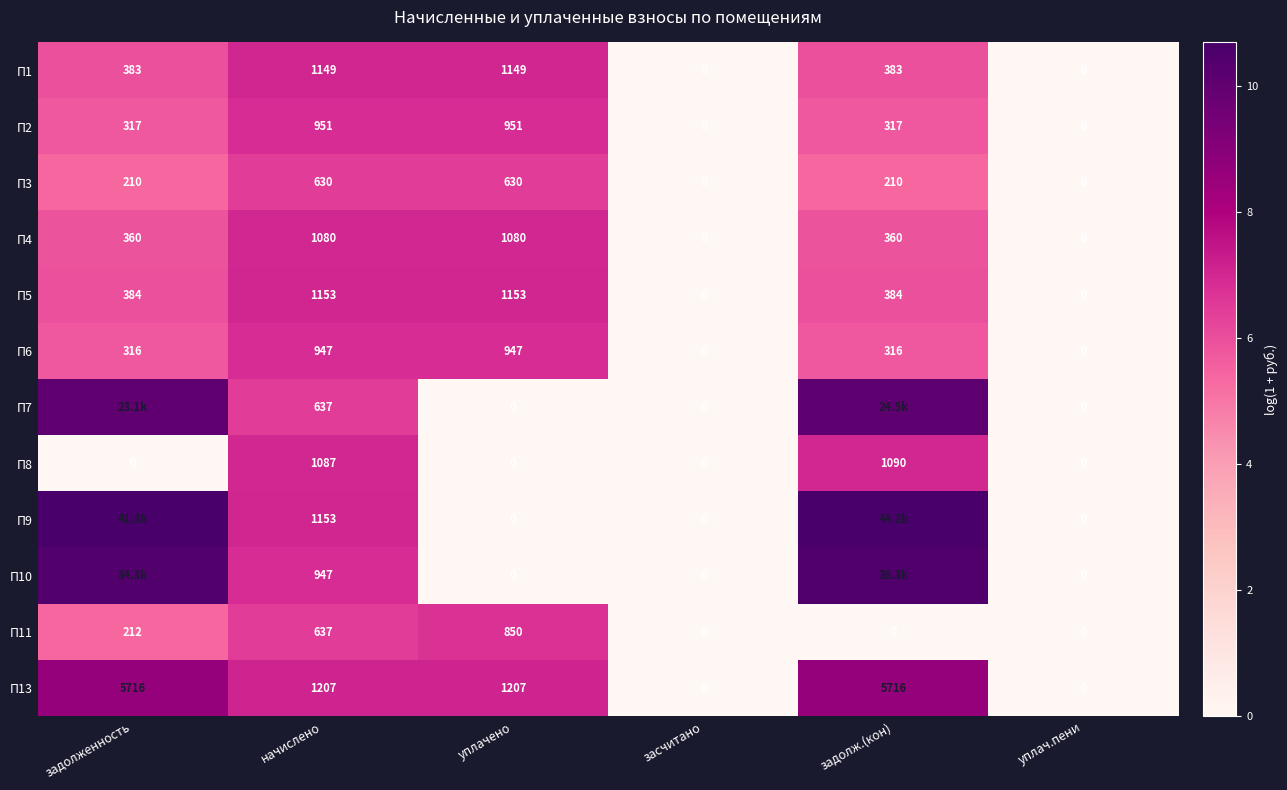

How many data points in П5 are less than 384?

2